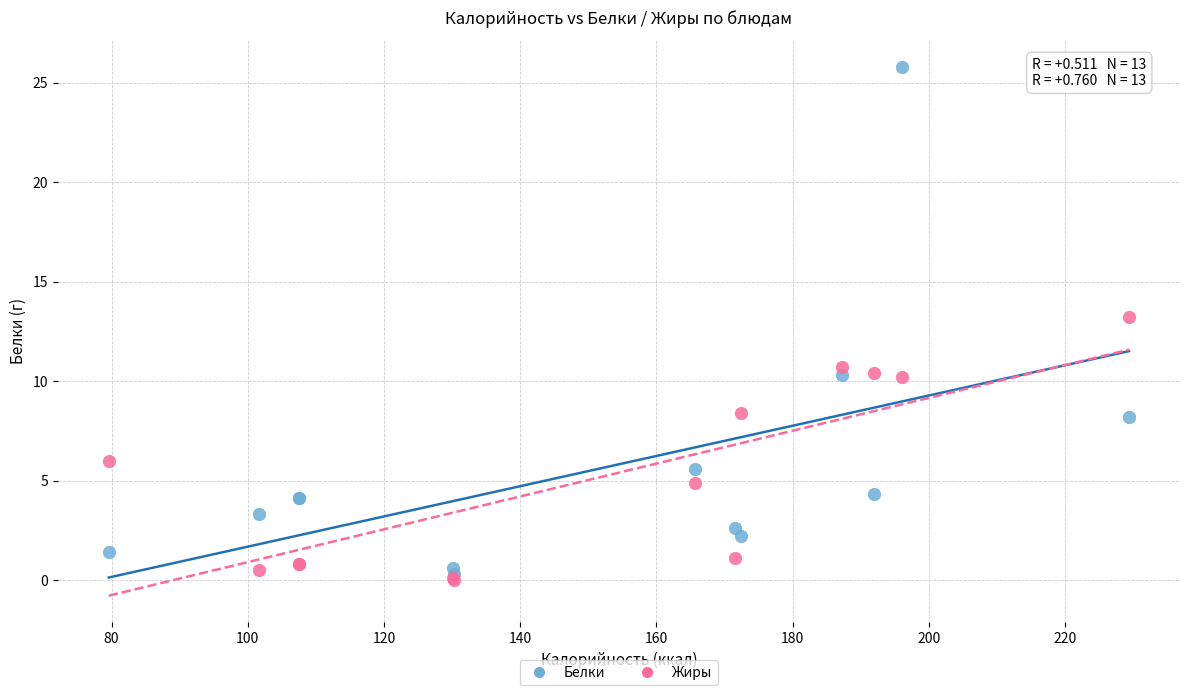

Which series has the widest spread of Y values?

Белки